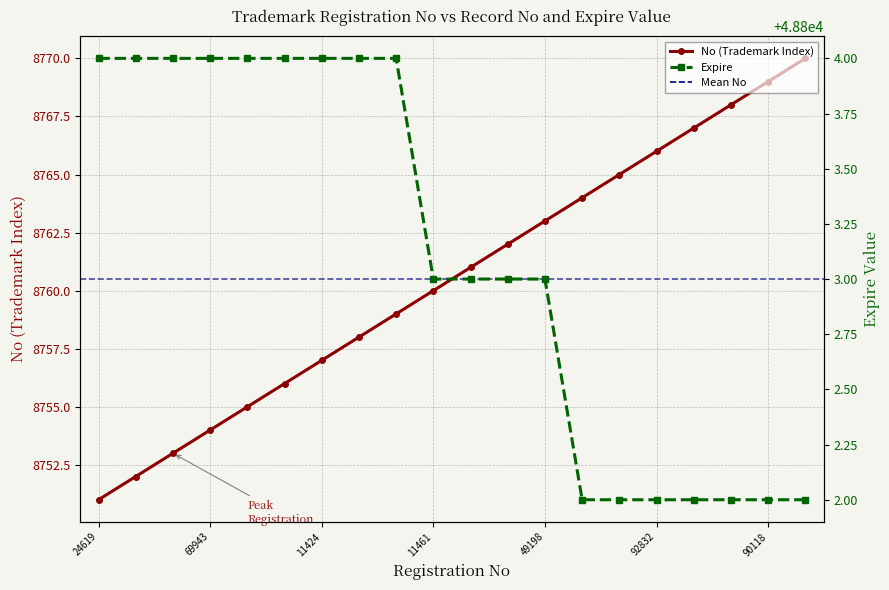

Which series has the largest total across all categories?

Expire